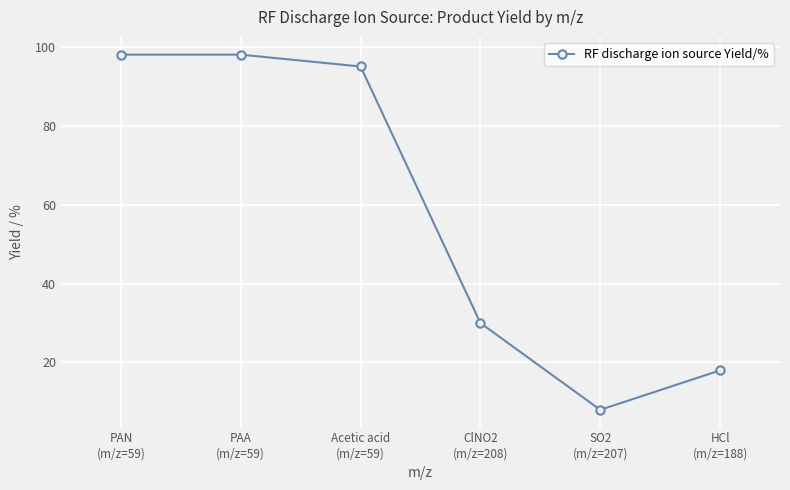

Which has a higher value, ClNO2
(m/z=208) or PAN
(m/z=59)?

PAN
(m/z=59)